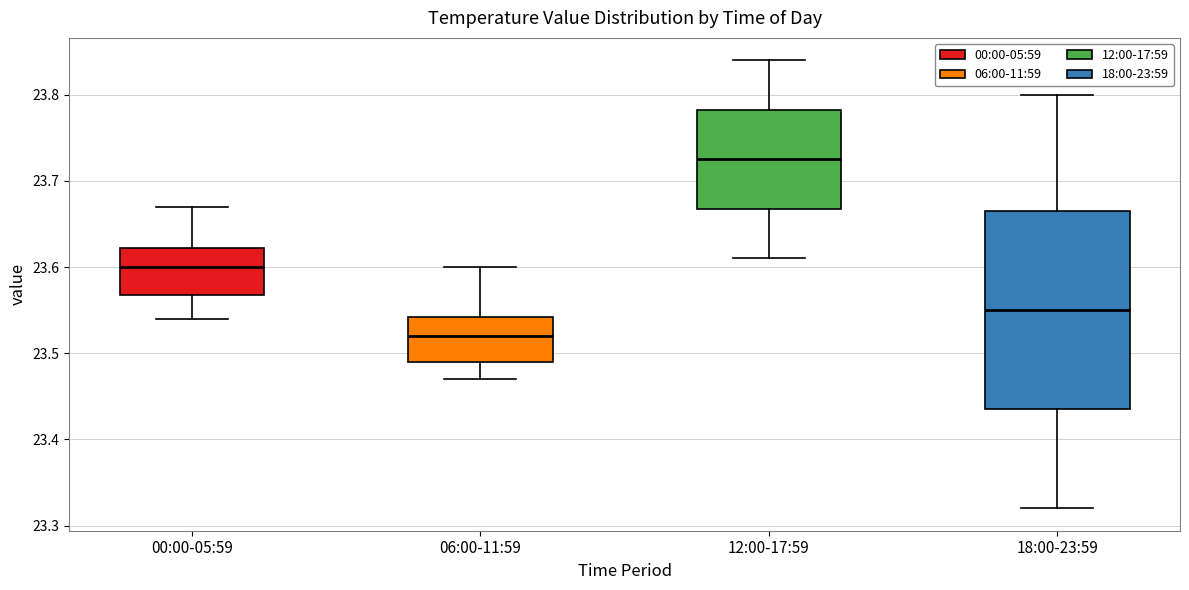

Reading left to right, transcribe this box plot: for each box, give where its median line is, the range the box spans, and where its two whiskers end, as read against the y-axis. The values are not printed on the chart, so give them approximately, as read against the axis.

00:00-05:59: median 23.60, box 23.57 to 23.62, whiskers 23.54 to 23.67
06:00-11:59: median 23.52, box 23.49 to 23.54, whiskers 23.47 to 23.60
12:00-17:59: median 23.73, box 23.67 to 23.78, whiskers 23.61 to 23.84
18:00-23:59: median 23.55, box 23.44 to 23.67, whiskers 23.32 to 23.80